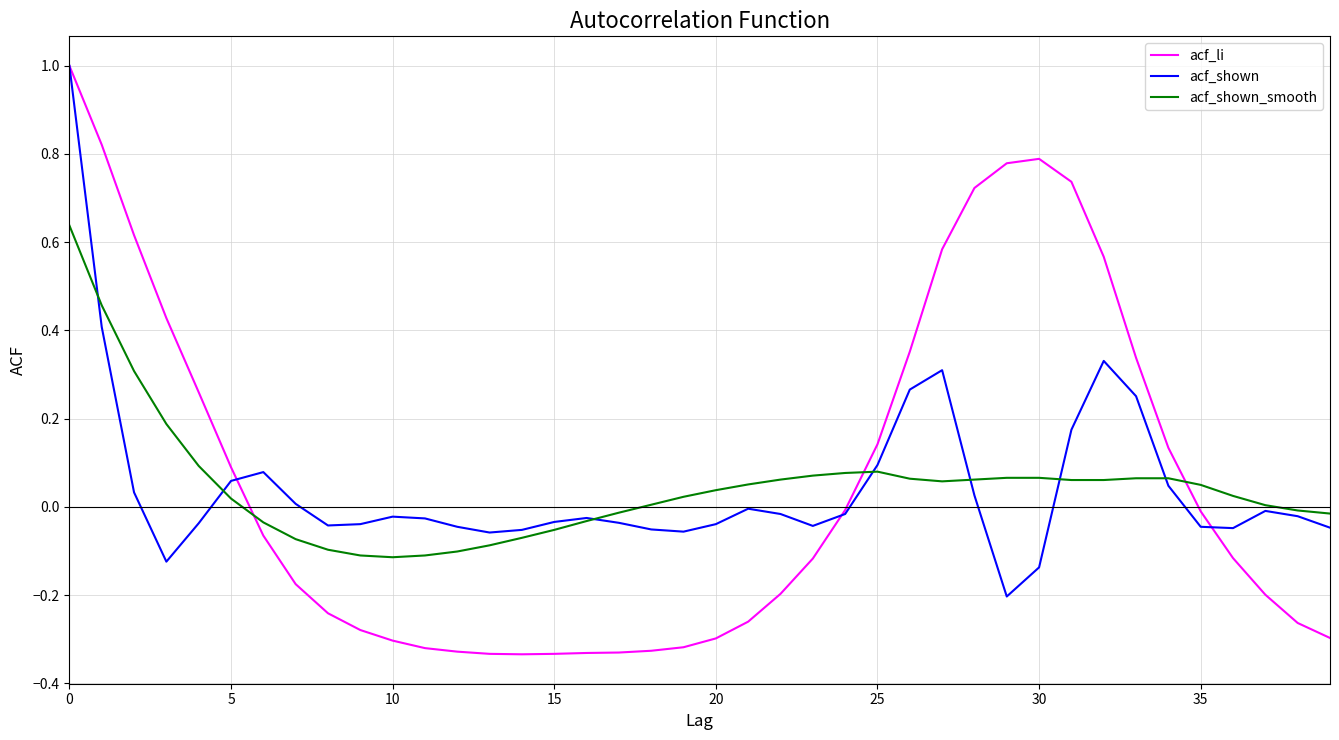

Which series has the widest spread of values?

acf_li